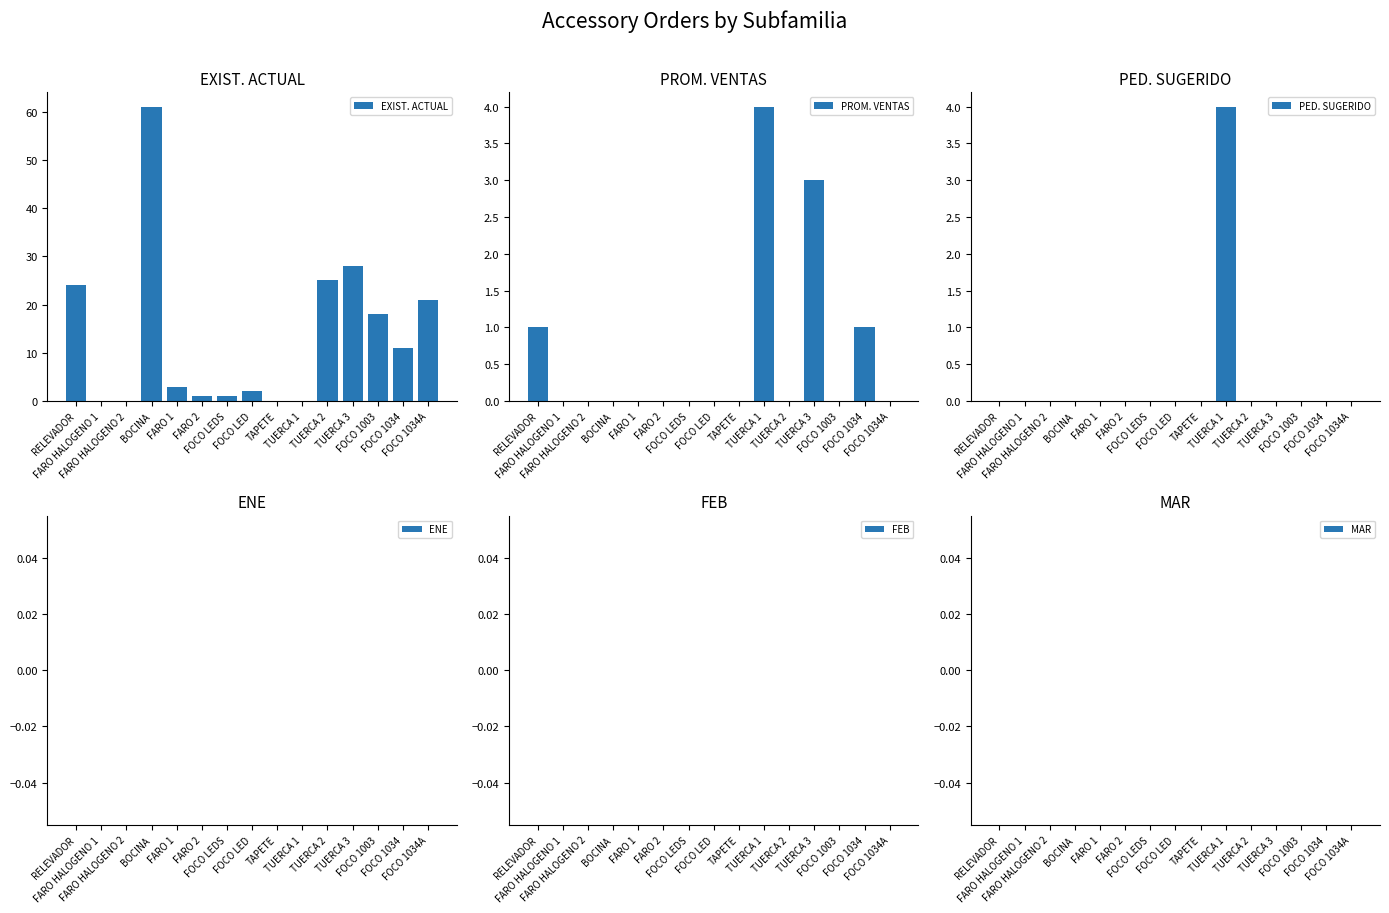

True or false: EXIST. ACTUAL has a value of 34 at TUERCA 2.

False